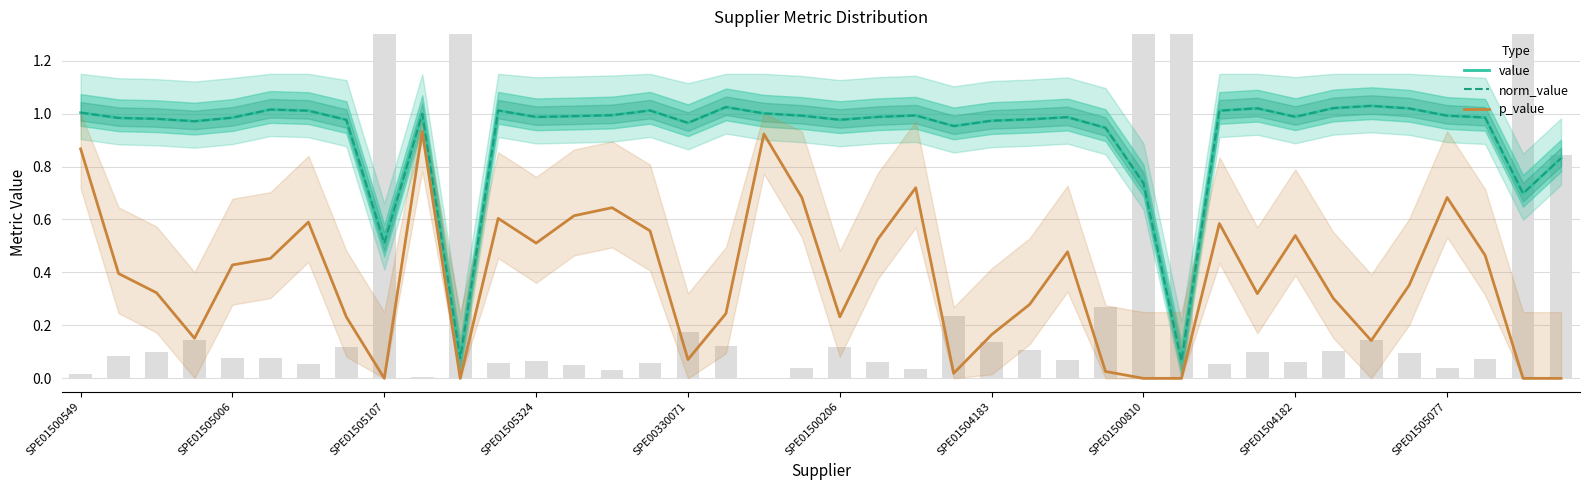

What is the difference between the maximum and second lowest values in the value series?

1.0